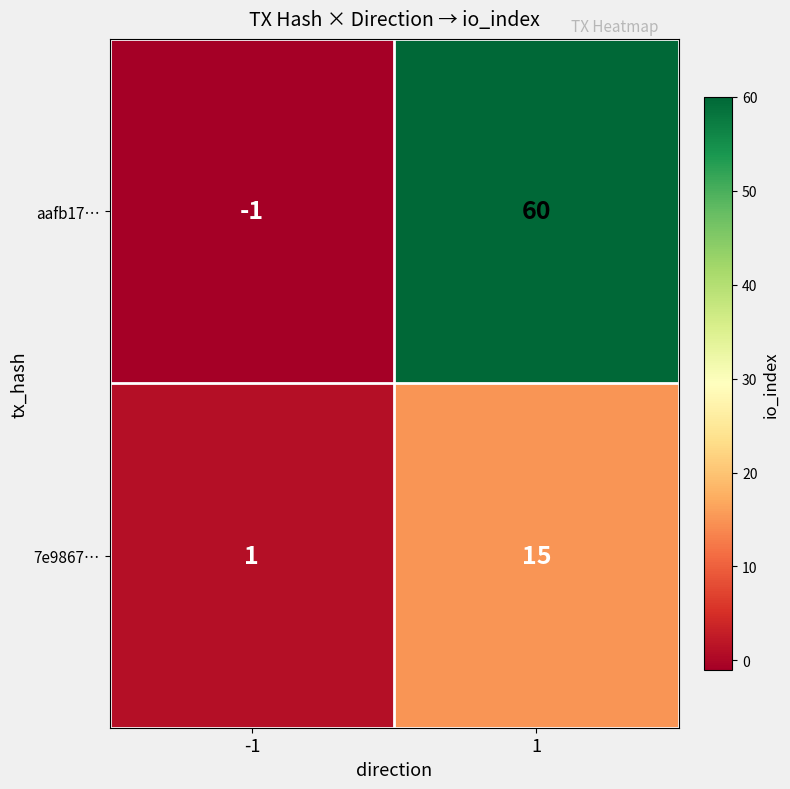

What is the maximum value shown in the chart?

60